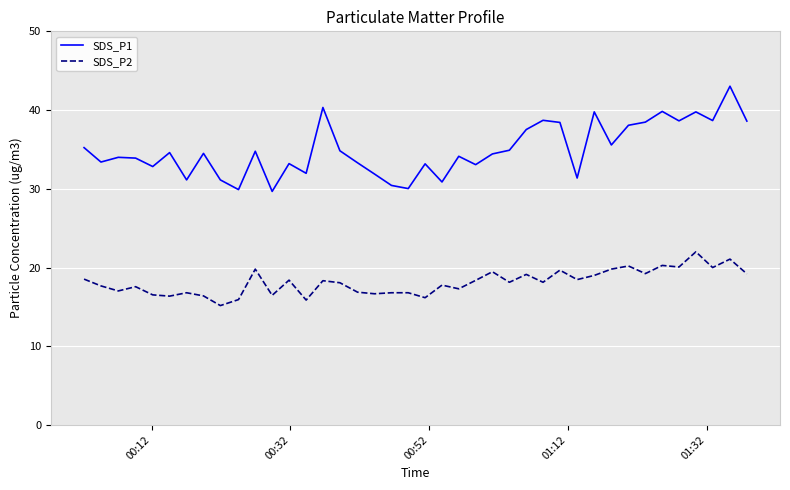

What is the difference between the maximum and minimum values in the SDS_P2 series?

6.8